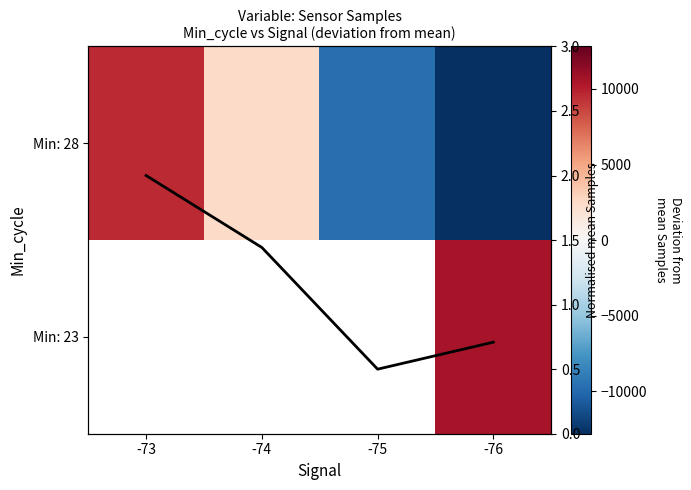

Rank the categories by Mean Samples (norm) value from highest to lowest.

-73, -74, -76, -75